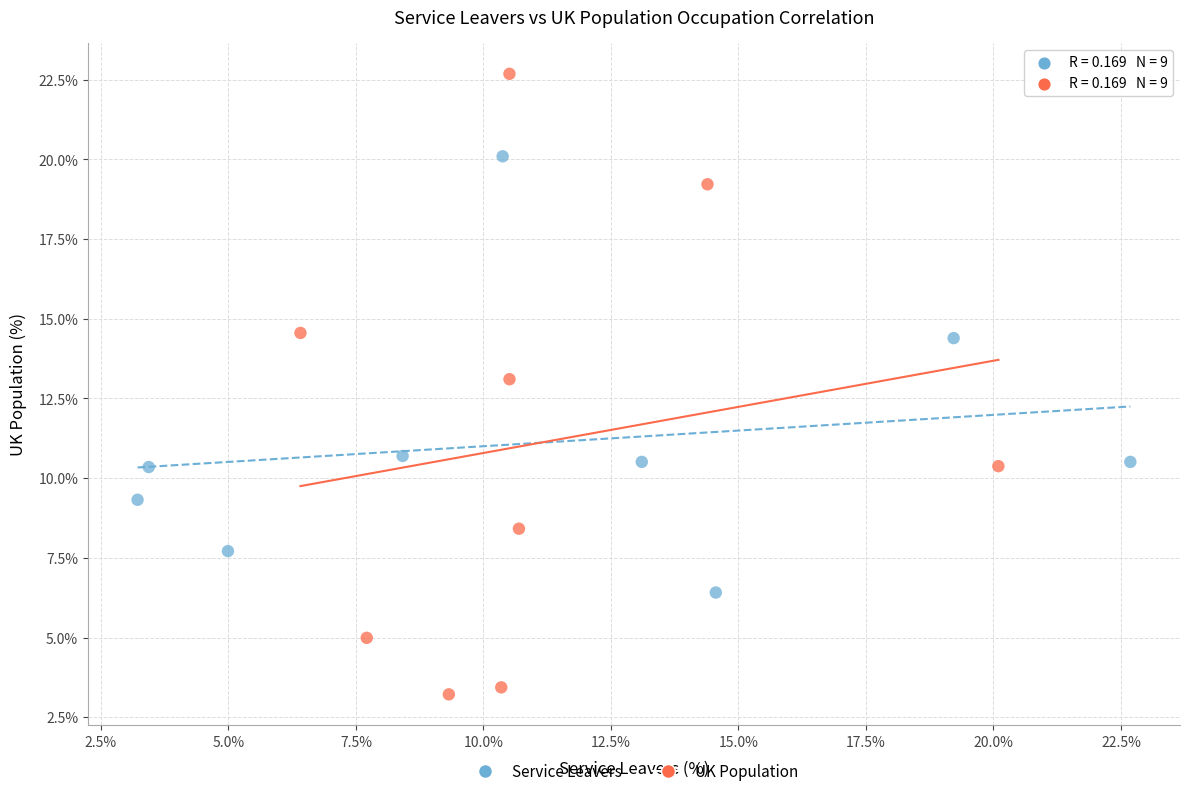

What are all the series names shown in the legend?

Service Leavers, UK Population